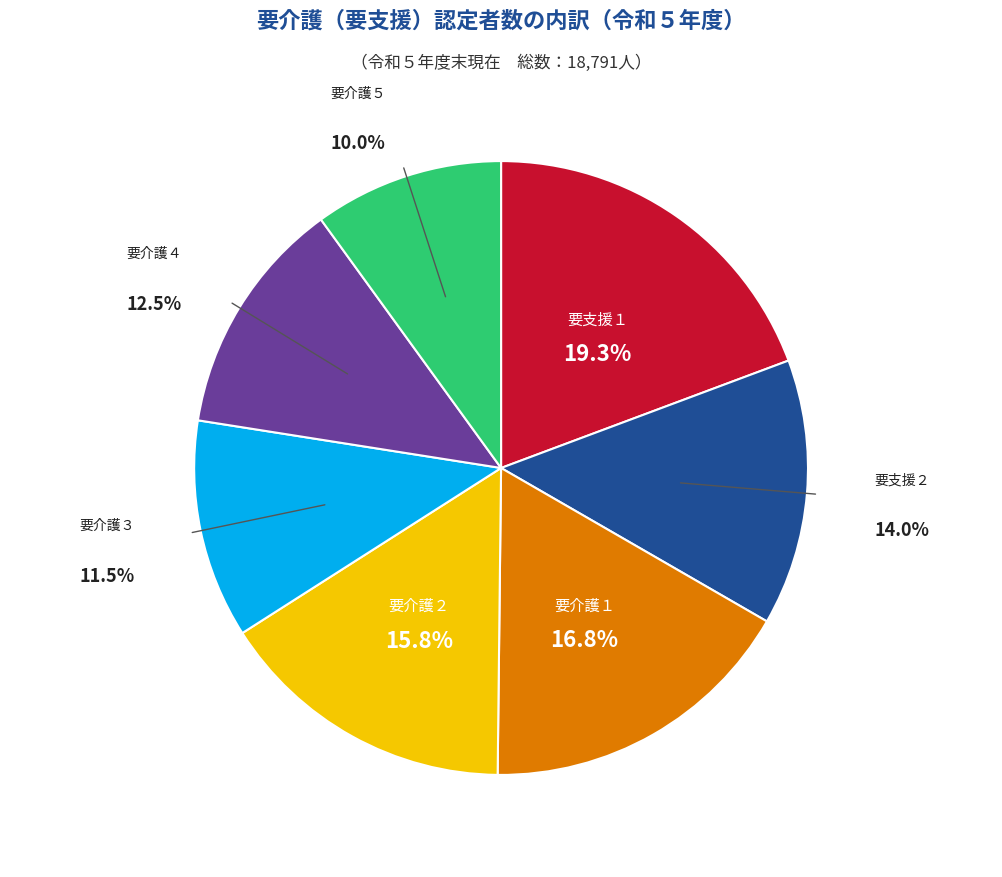

Does any single category account for the majority?

No